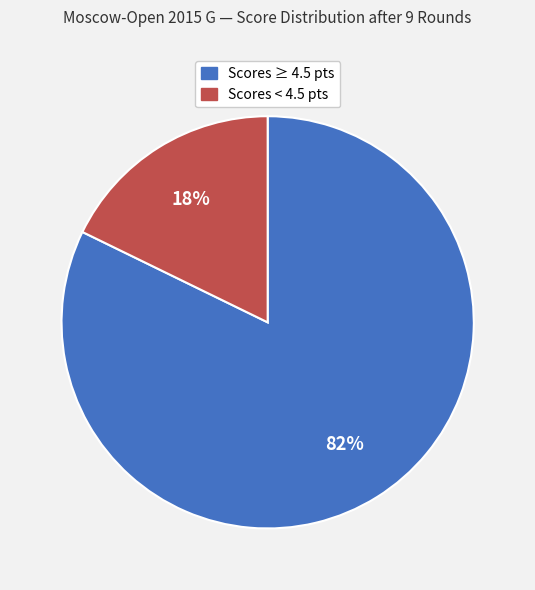

Does any single category account for the majority?

Yes